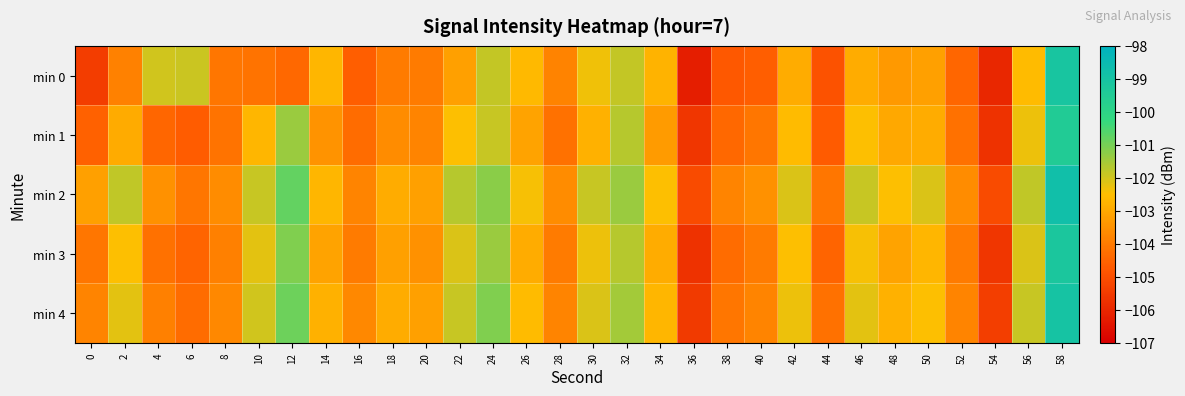

At how many categories does at least one series exceed -105?

28